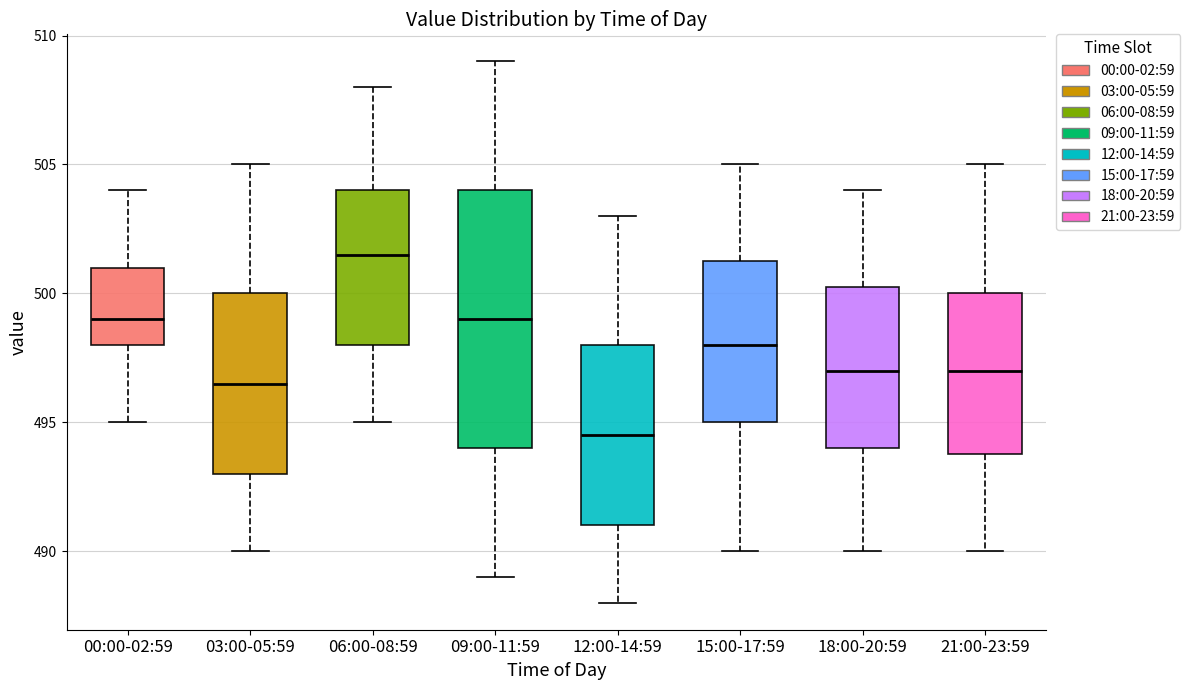

Reading left to right, transcribe this box plot: for each box, give where its median line is, the range the box spans, and where its two whiskers end, as read against the y-axis. The values are not printed on the chart, so give them approximately, as read against the axis.

00:00-02:59: median 499.0, box 498.0 to 501.0, whiskers 495.0 to 504.0
03:00-05:59: median 496.5, box 493.0 to 500.0, whiskers 490.0 to 505.0
06:00-08:59: median 501.5, box 498.0 to 504.0, whiskers 495.0 to 508.0
09:00-11:59: median 499.0, box 494.0 to 504.0, whiskers 489.0 to 509.0
12:00-14:59: median 494.5, box 491.0 to 498.0, whiskers 488.0 to 503.0
15:00-17:59: median 498.0, box 495.0 to 501.5, whiskers 490.0 to 505.0
18:00-20:59: median 497.0, box 494.0 to 500.5, whiskers 490.0 to 504.0
21:00-23:59: median 497.0, box 494.0 to 500.0, whiskers 490.0 to 505.0